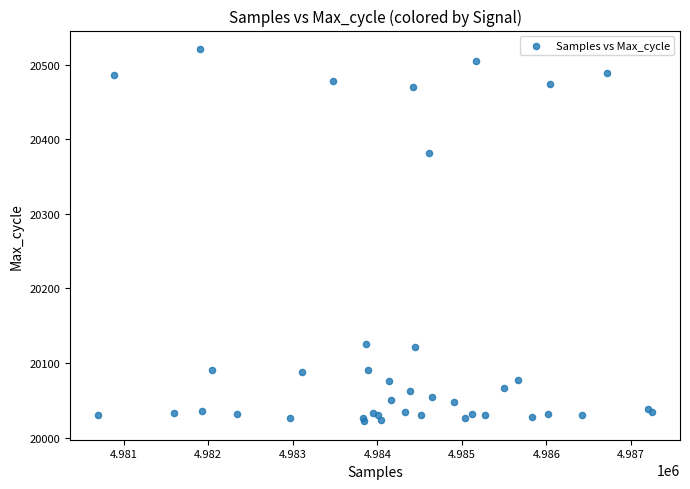

What Y value in the scatter plot is closest to 20271?

20382